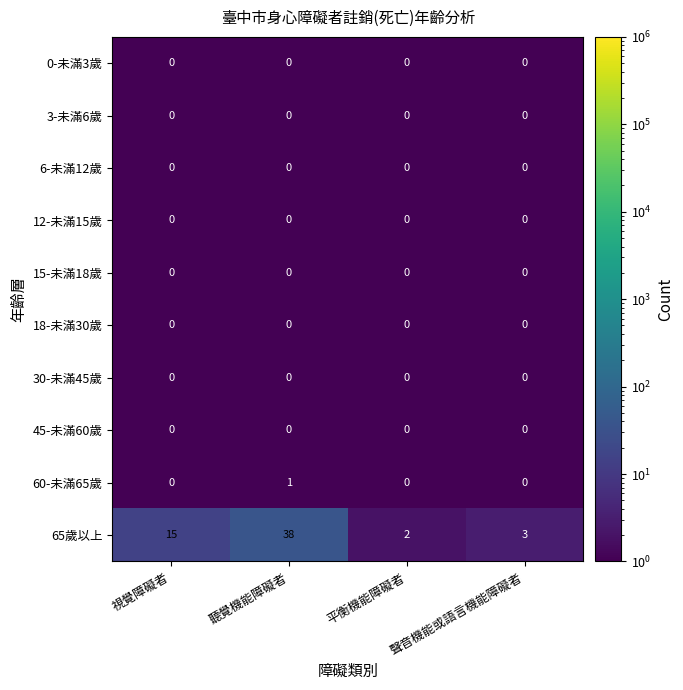

Which category has the highest value across all series?

聽覺機能障礙者